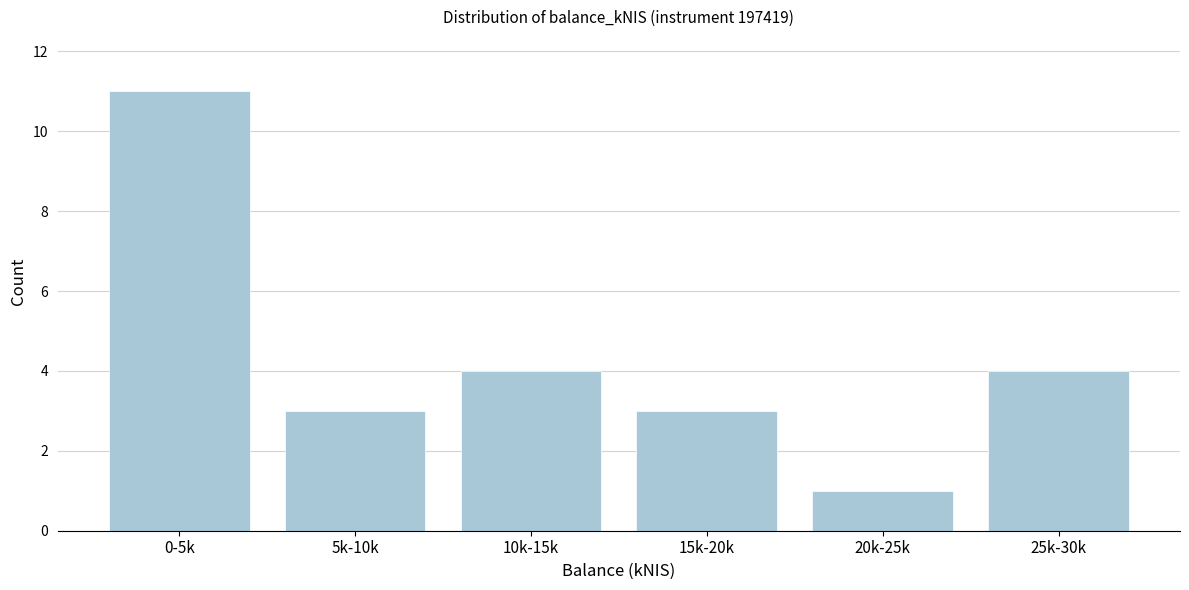

Reading left to right, list all the values displayed in this chart.

11	3	4	3	1	4